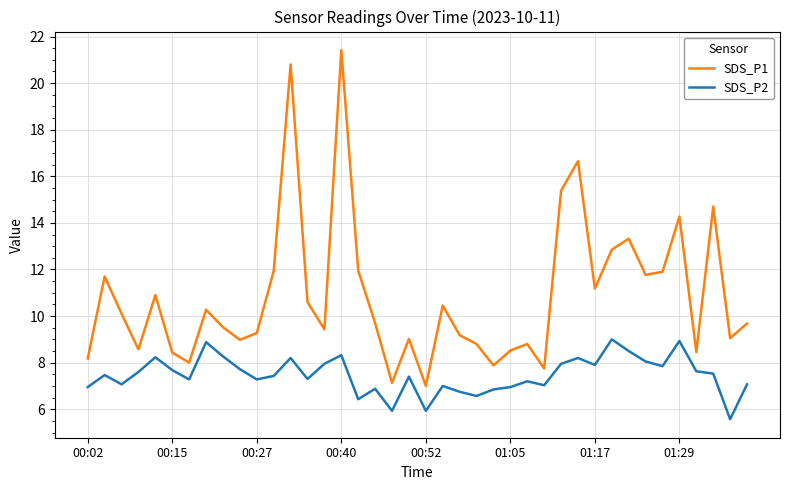

What are all the series names shown in the legend?

SDS_P1, SDS_P2